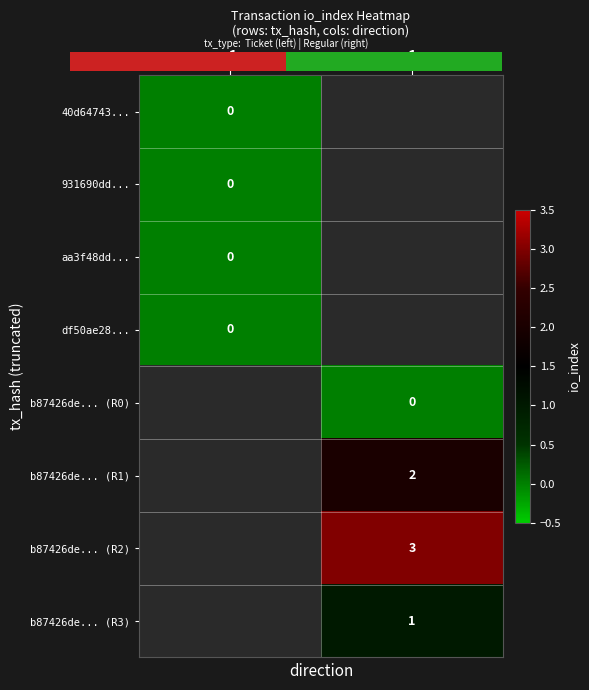

At how many categories does at least one series exceed 0?

1